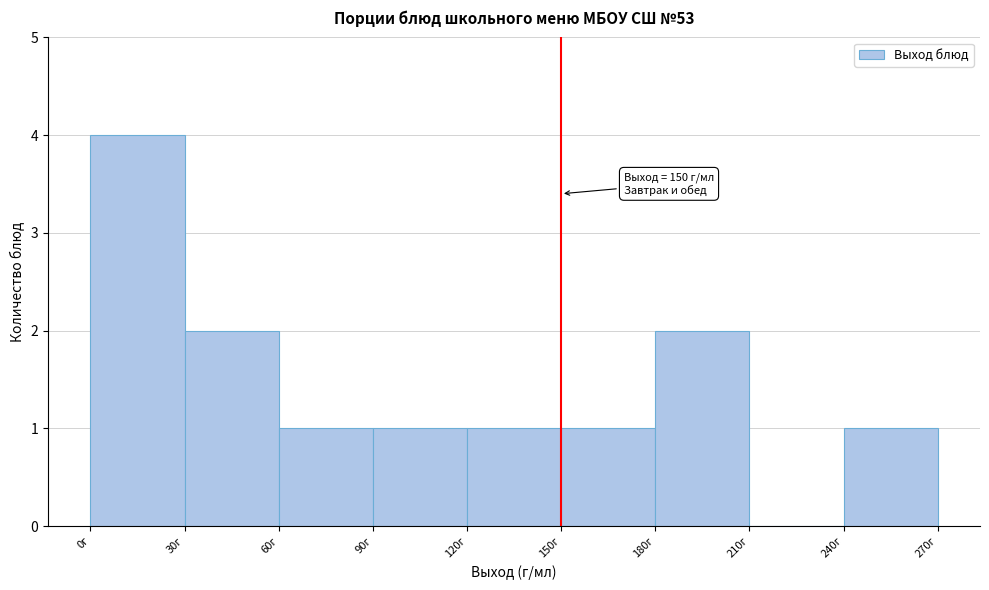

Over which range of the x-axis is the bar tallest?

0 to 30